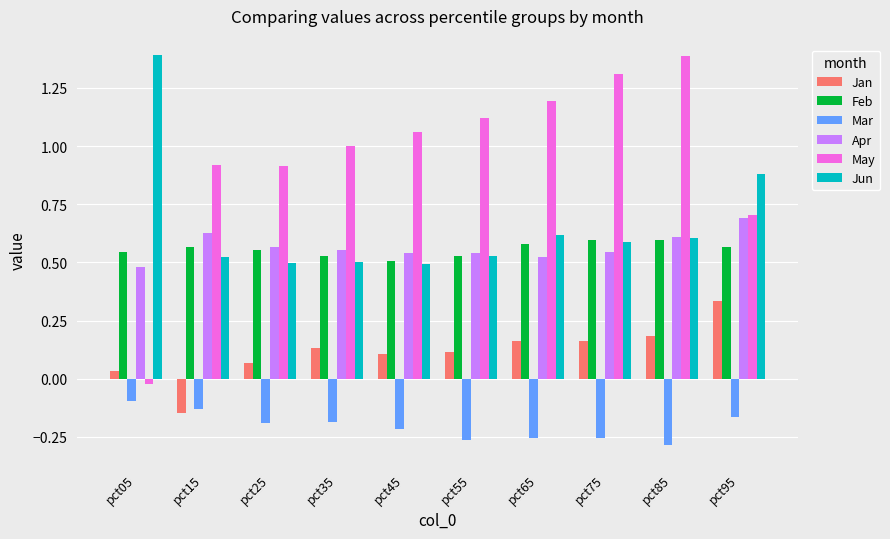

What is the maximum value shown in the chart?

1.4